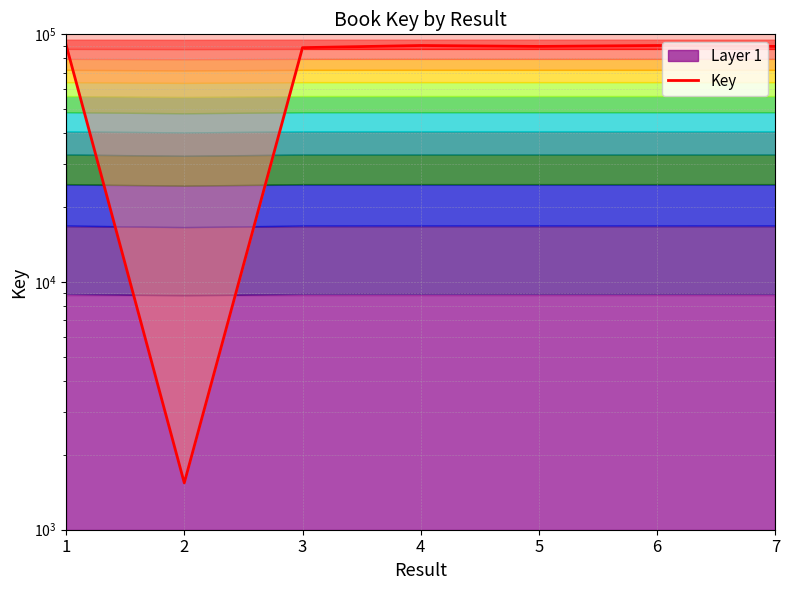

List the labels in order of value, smallest first.

2, 3, 5, 7, 4, 6, 1